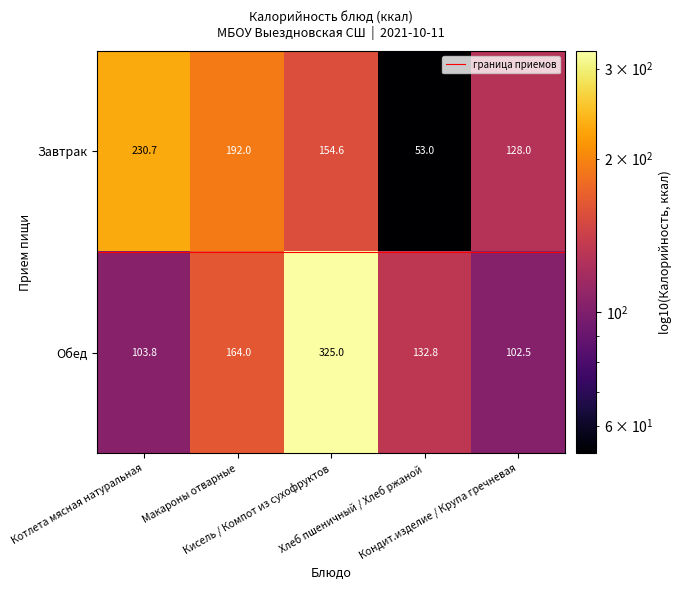

What is the difference between the second highest and second lowest values in the Завтрак series?

64.0